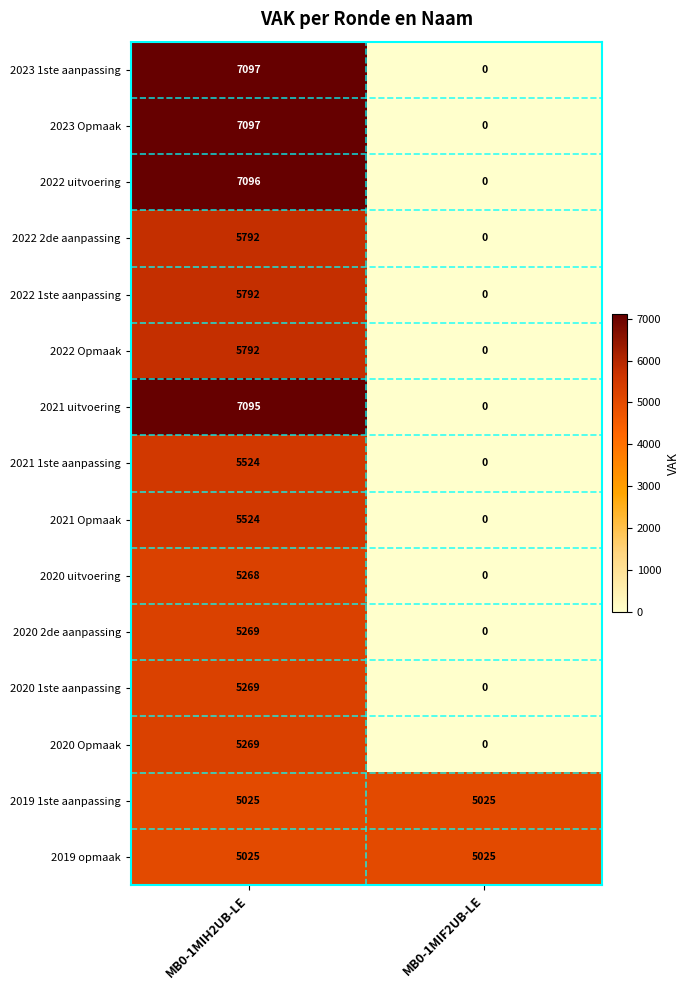

Reading left to right, transcribe all the data shown in this chart.

2023 1ste aanpassing: 7097	0
2023 Opmaak: 7097	0
2022 uitvoering: 7096	0
2022 2de aanpassing: 5792	0
2022 1ste aanpassing: 5792	0
2022 Opmaak: 5792	0
2021 uitvoering: 7095	0
2021 1ste aanpassing: 5524	0
2021 Opmaak: 5524	0
2020 uitvoering: 5268	0
2020 2de aanpassing: 5269	0
2020 1ste aanpassing: 5269	0
2020 Opmaak: 5269	0
2019 1ste aanpassing: 5025	5025
2019 opmaak: 5025	5025